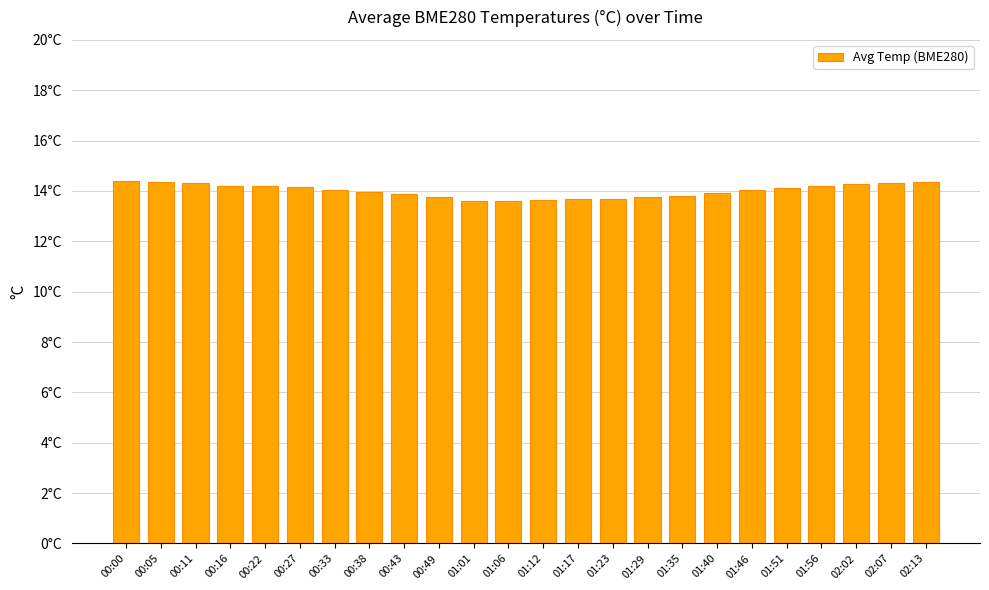

Does the chart contain any negative values?

No